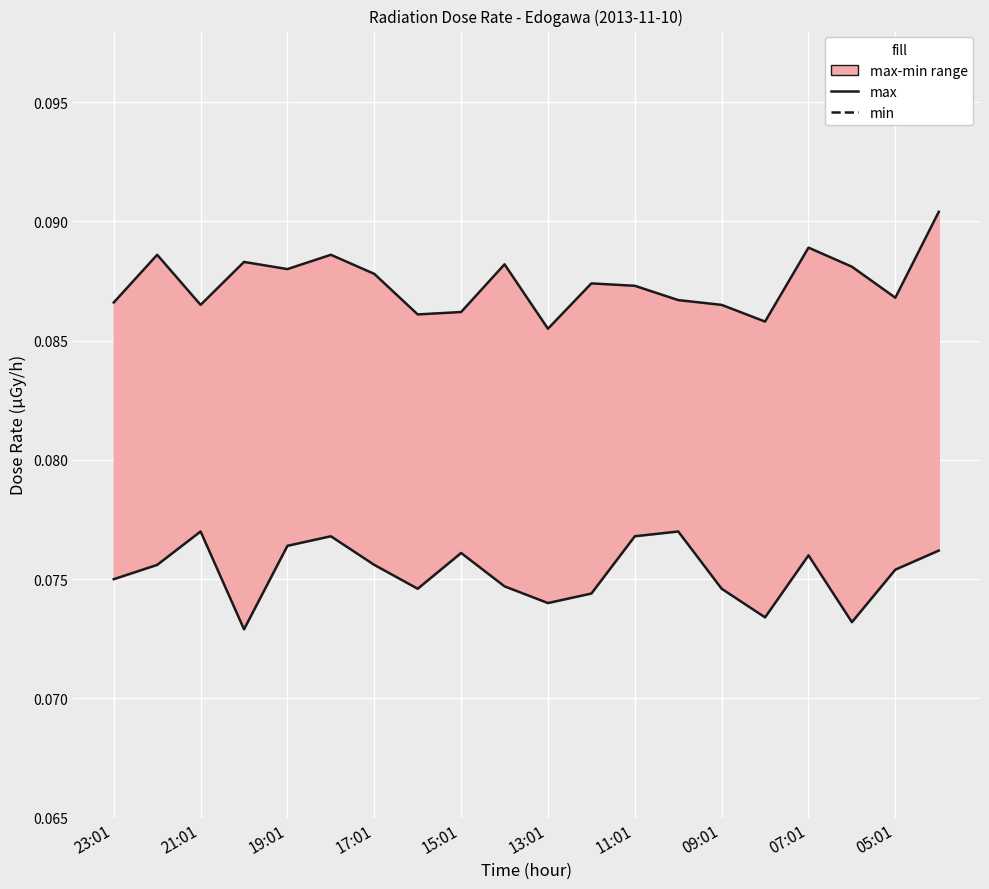

At how many categories does at least one series exceed 0?

20